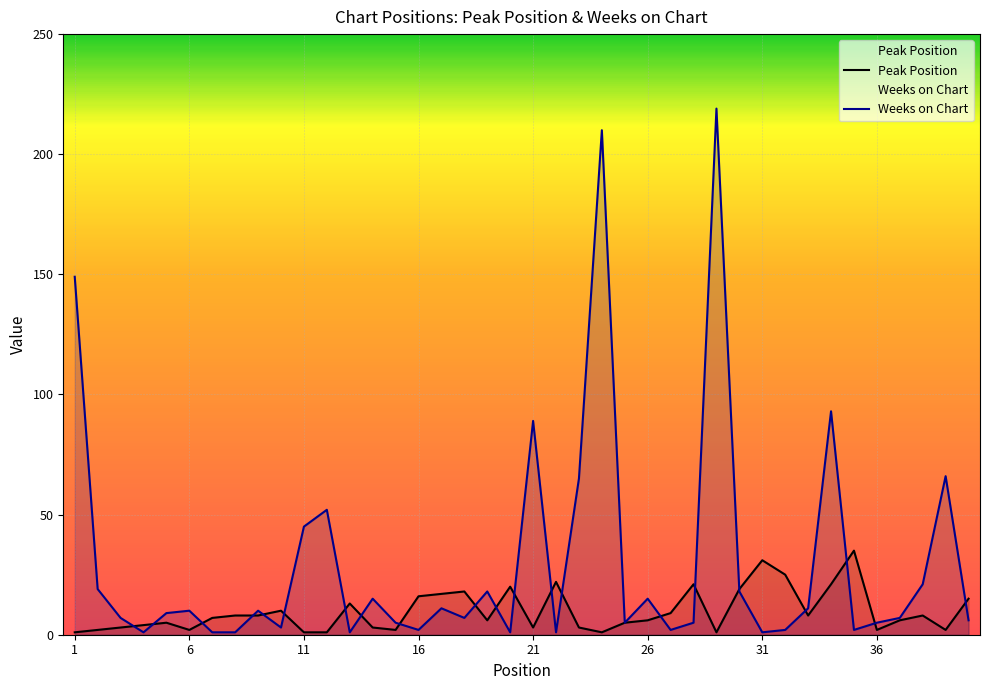

Reading left to right, extract all data points from this chart.

Peak Position: 1=1	2=2	3=3	4=4	5=5	6=2	7=7	8=8	9=8	10=10	11=1	12=1	13=13	14=3	15=2	16=16	17=17	18=18	19=6	20=20	21=3	22=22	23=3	24=1	25=5	26=6	27=9	28=21	29=1	30=19	31=31	32=25	33=8	34=21	35=35	36=2	37=6	38=8	39=2	40=15
Weeks on Chart: 1=149	2=19	3=7	4=1	5=9	6=10	7=1	8=1	9=10	10=3	11=45	12=52	13=1	14=15	15=5	16=2	17=11	18=7	19=18	20=1	21=89	22=1	23=65	24=210	25=5	26=15	27=2	28=5	29=219	30=18	31=1	32=2	33=11	34=93	35=2	36=5	37=7	38=21	39=66	40=6